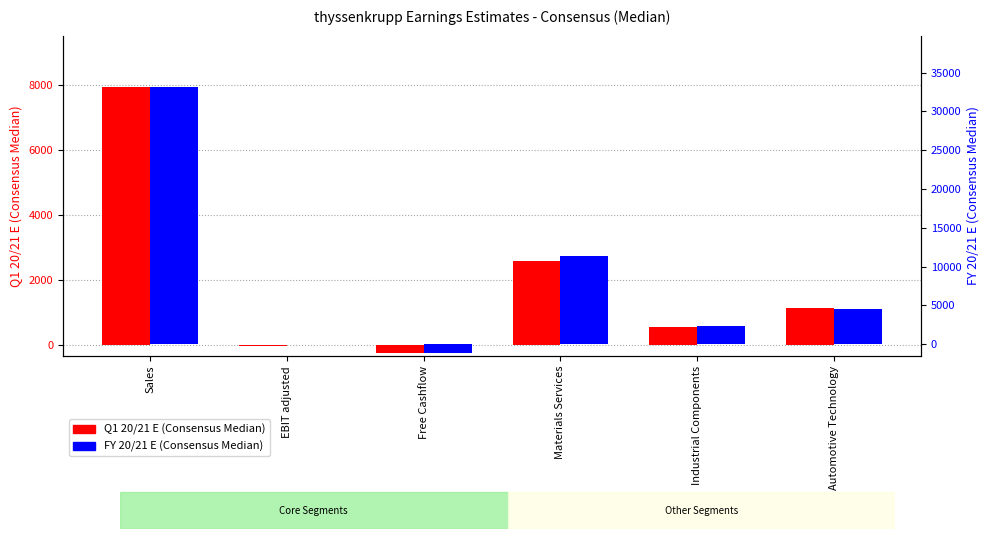

At which category is the sum across all series the highest?

Sales